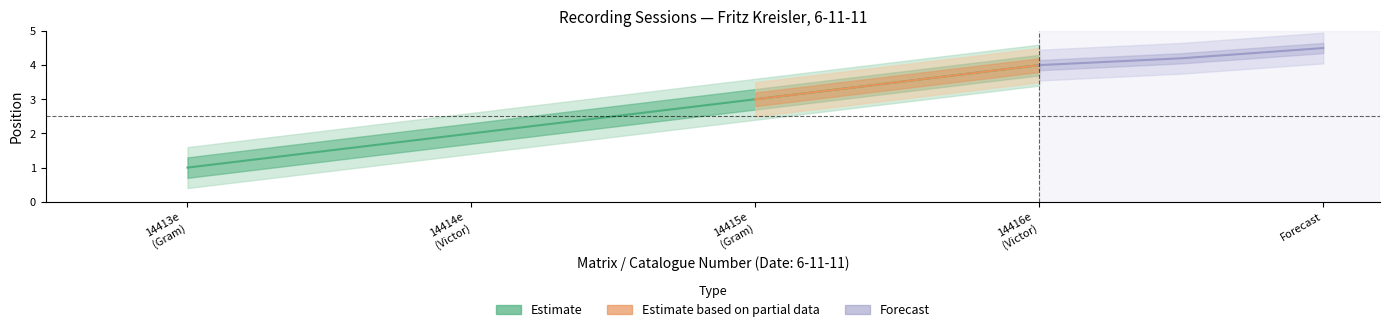

Between 14414e
(Victor) and 14416e
(Victor), which is larger?

14416e
(Victor)